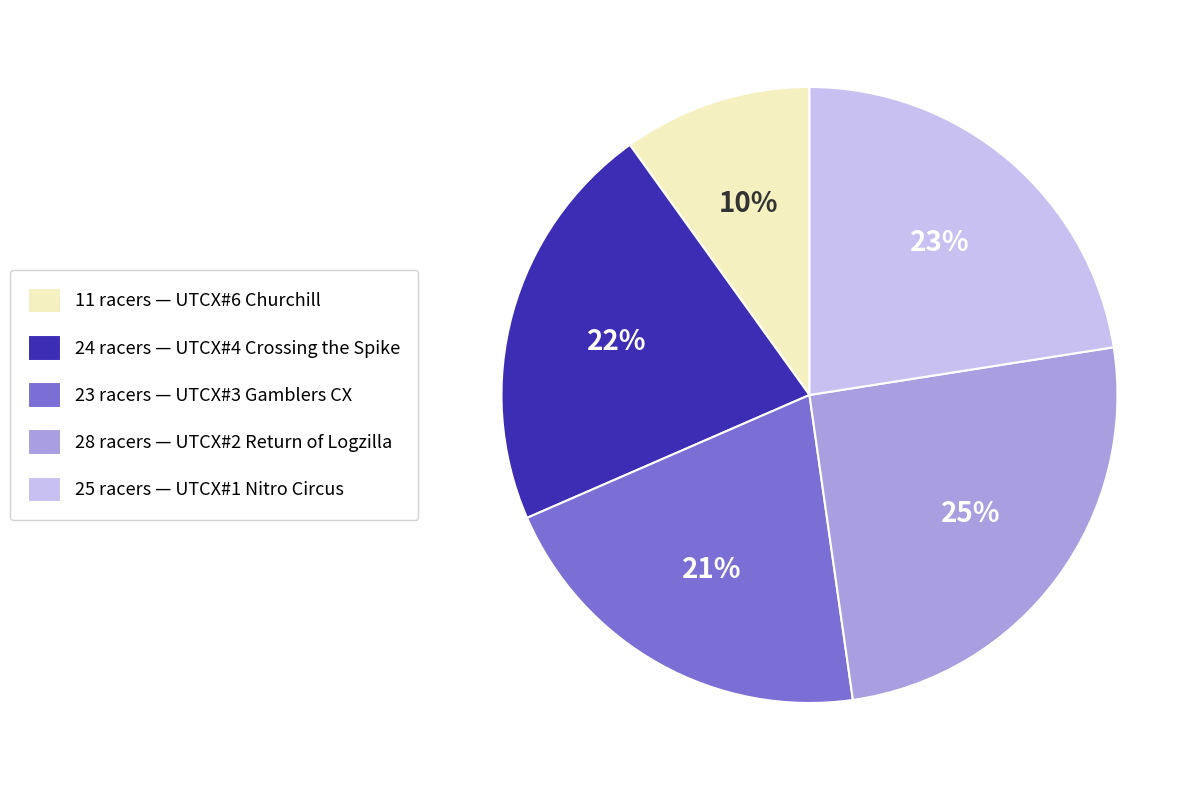

To the nearest percent, what percentage of the pie is 25 racers — UTCX#1 Nitro Circus?

23%